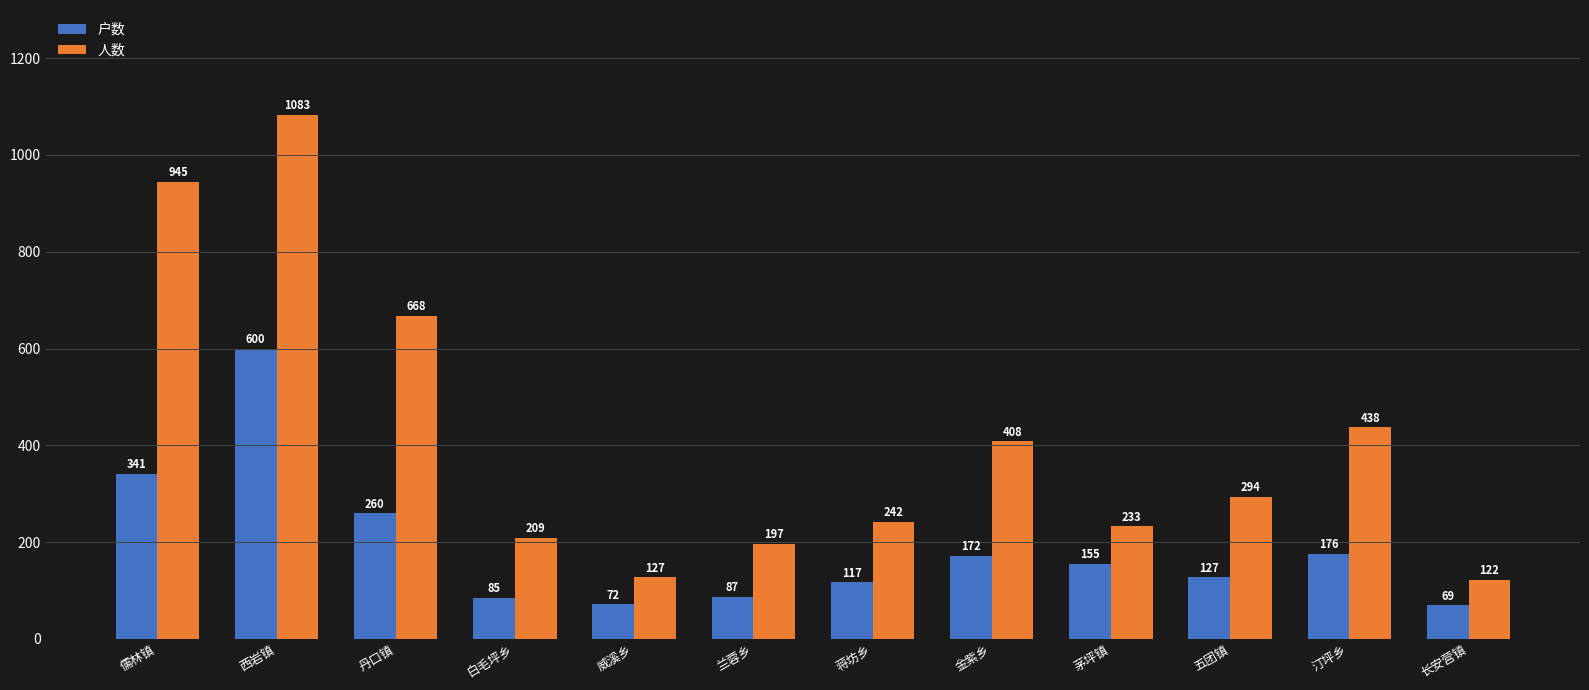

Rank the series at 金紫乡 from lowest to highest value.

户数, 人数